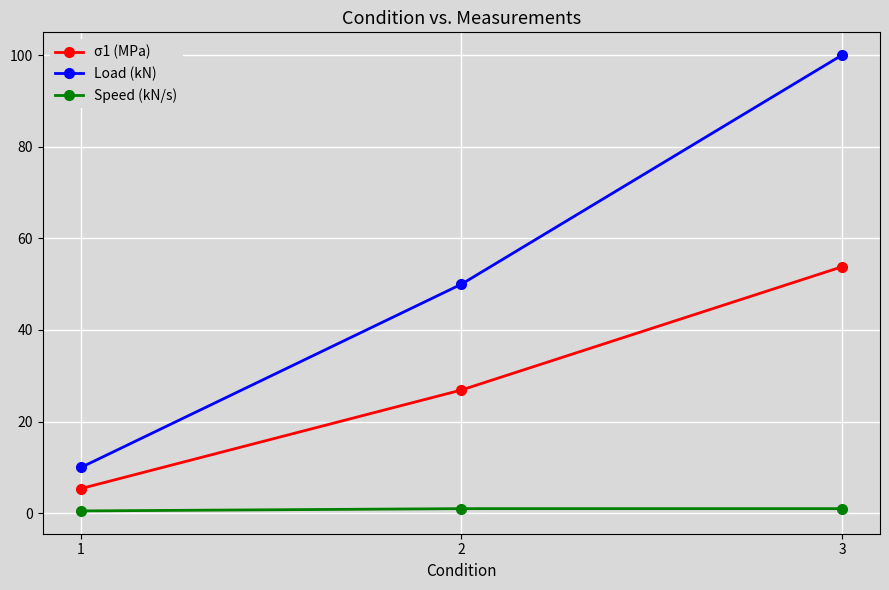

At which label does Load (kN) reach its peak?

3